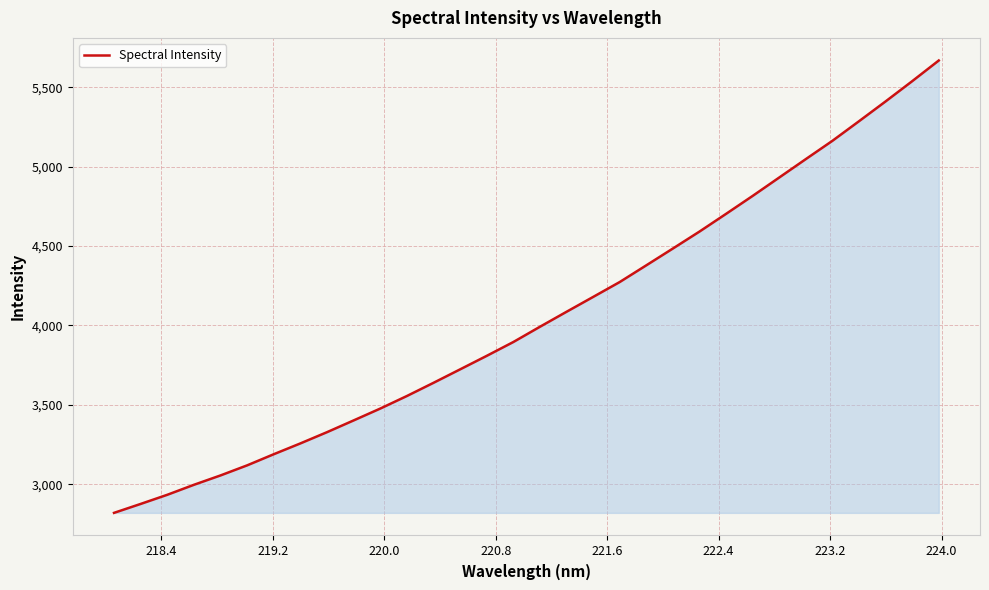

What is the smallest value displayed?

2819.7